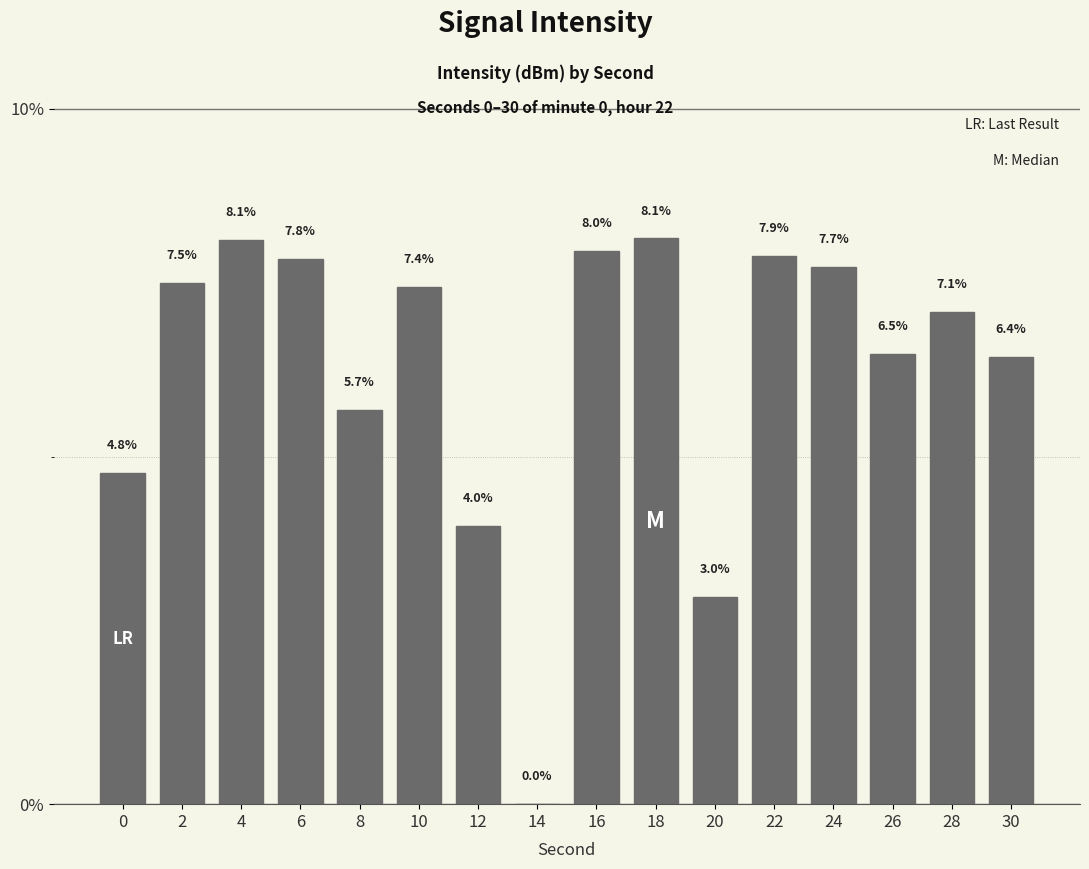

Reading left to right, extract all data points from this chart.

4.8	7.5	8.1	7.8	5.7	7.4	4.0	0.0	8.0	8.1	3.0	7.9	7.7	6.5	7.1	6.4